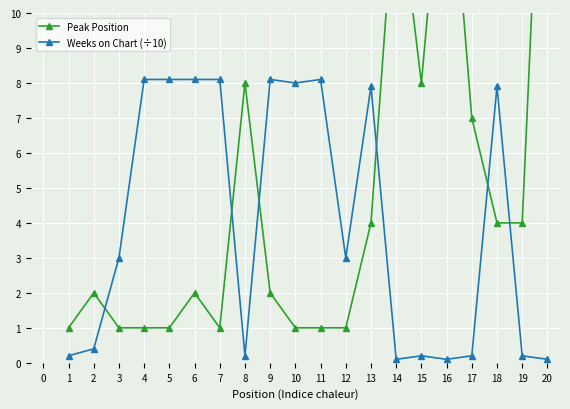

What are all the series names shown in the legend?

Peak Position, Weeks on Chart (÷10)